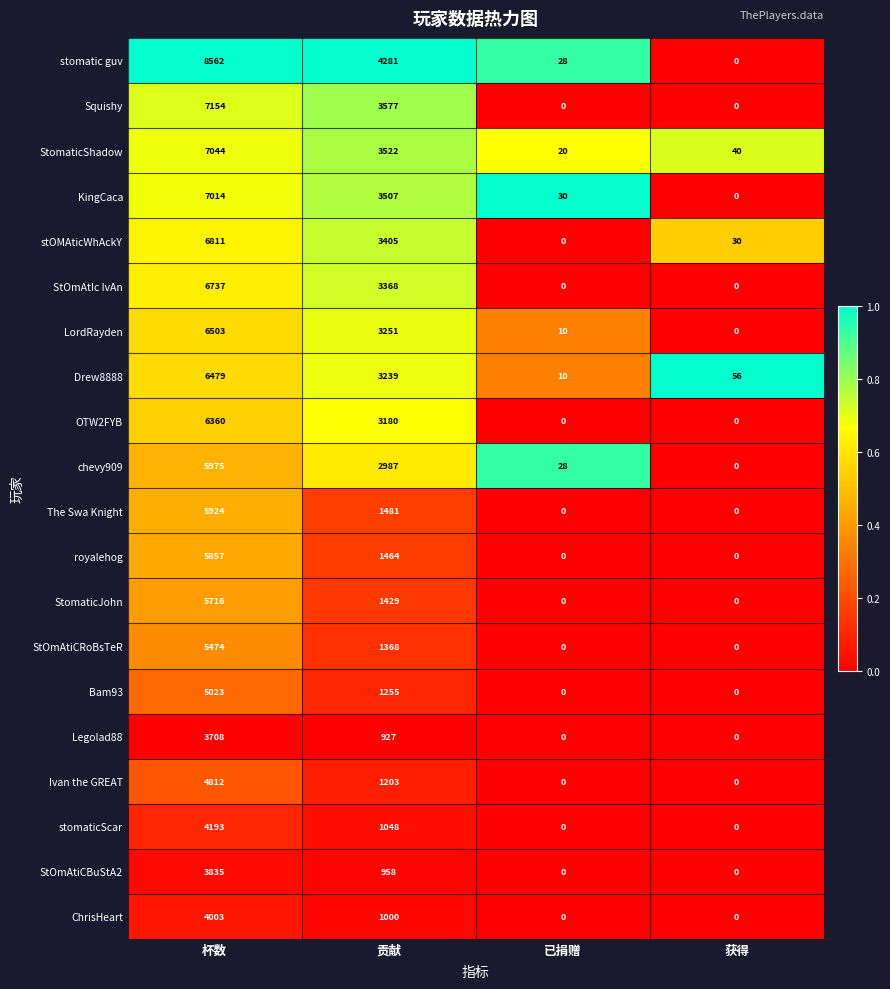

List the series in order of their peak value, lowest first.

Legolad88, StOmAtiCBuStA2, ChrisHeart, stomaticScar, Ivan the GREAT, Bam93, StOmAtiCRoBsTeR, StomaticJohn, royalehog, The Swa Knight, chevy909, OTW2FYB, Drew8888, LordRayden, StOmAtIc IvAn, stOMAticWhAckY, KingCaca, StomaticShadow, Squishy, stomatic guv